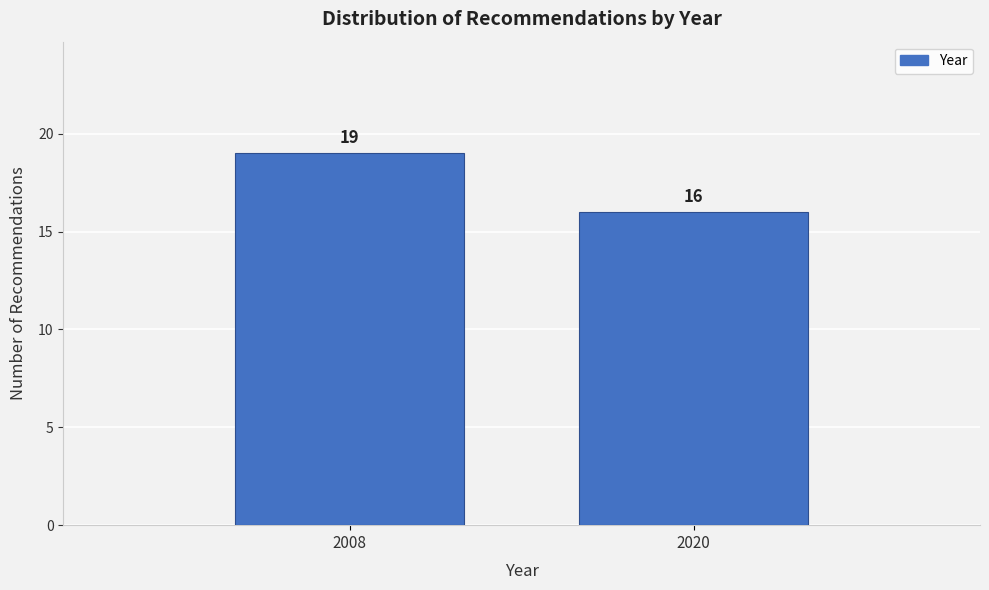

Reading left to right, extract all data points from this chart.

19	16